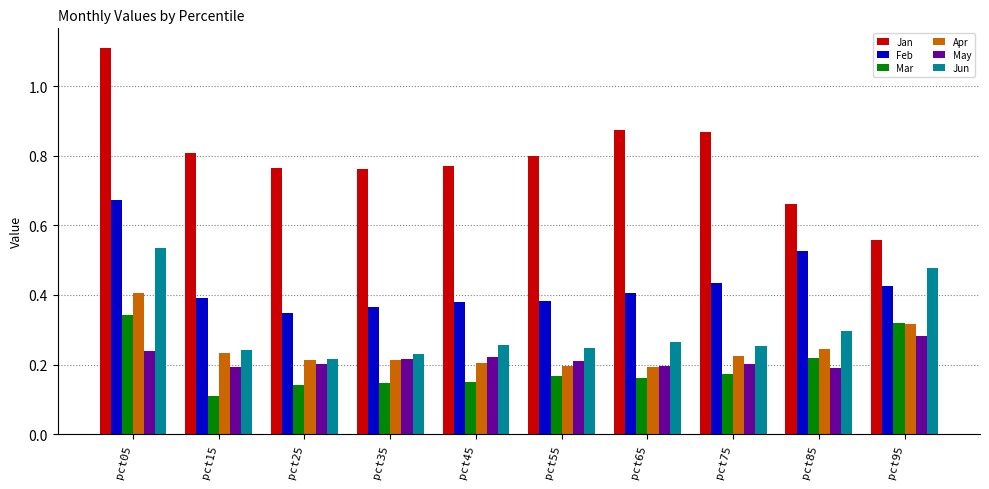

Which series has the largest range (max minus min)?

Jan